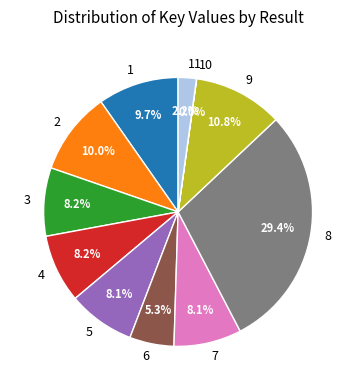

Which slice is the largest?

8